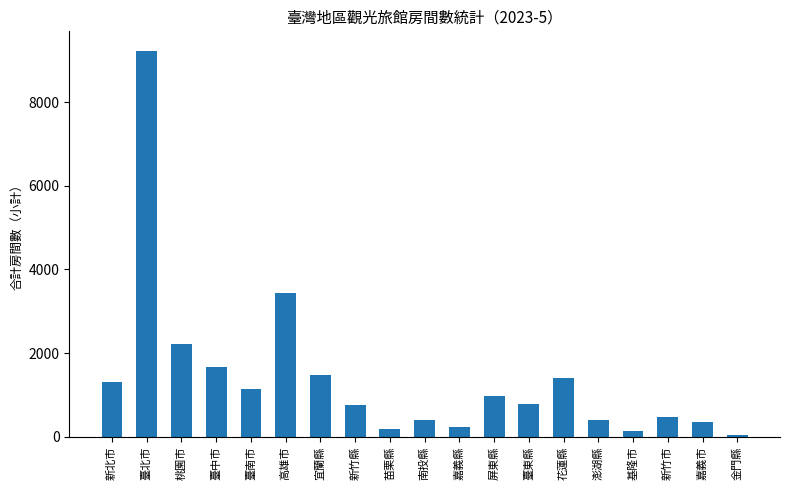

Which label corresponds to the smallest value in the chart?

金門縣